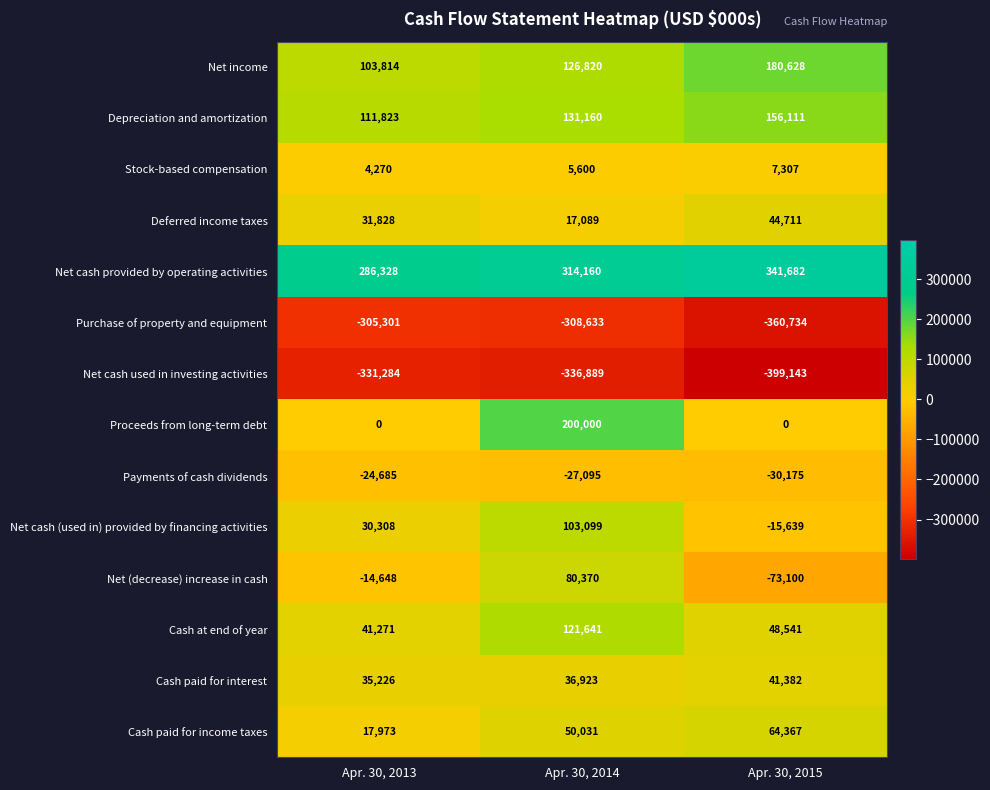

What is the sum of the Payments of cash dividends values at Apr. 30, 2015 and Apr. 30, 2013?

-54860